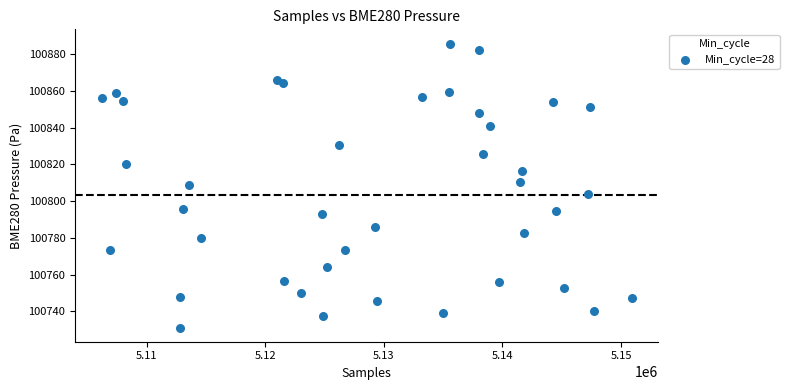

What is the range of Y values (max minus min)?

154.7